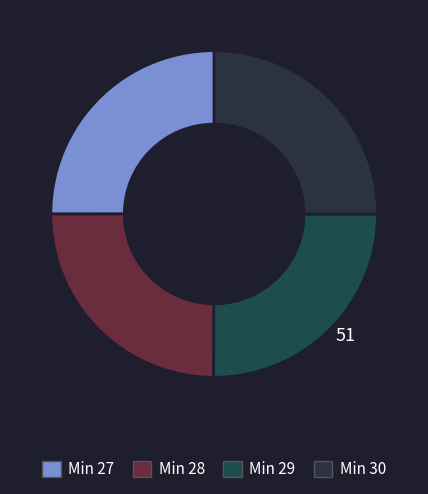

Rank the categories by value from highest to lowest.

29, 30, 27, 28